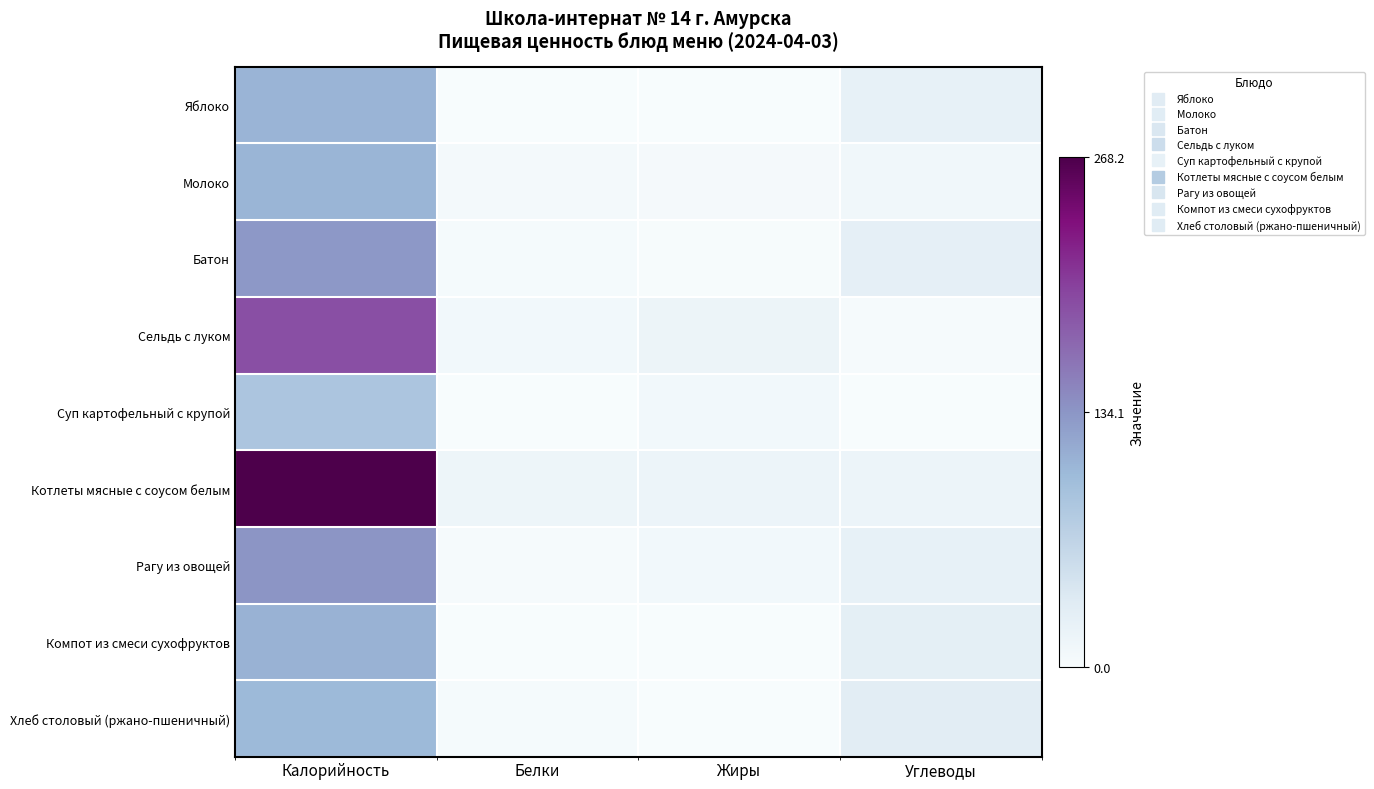

List the series in order of their peak value, lowest first.

Суп картофельный с крупой, Хлеб столовый (ржано-пшеничный), Молоко, Яблоко, Компот из смеси сухофруктов, Батон, Рагу из овощей, Сельдь с луком, Котлеты мясные с соусом белым